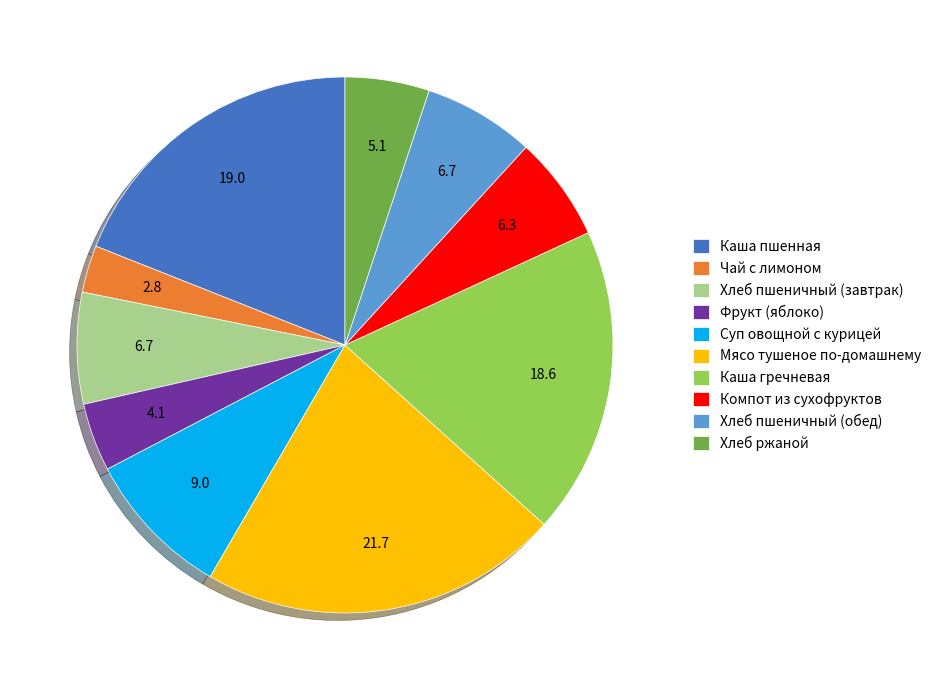

Is there any slice that represents more than half of the pie?

No